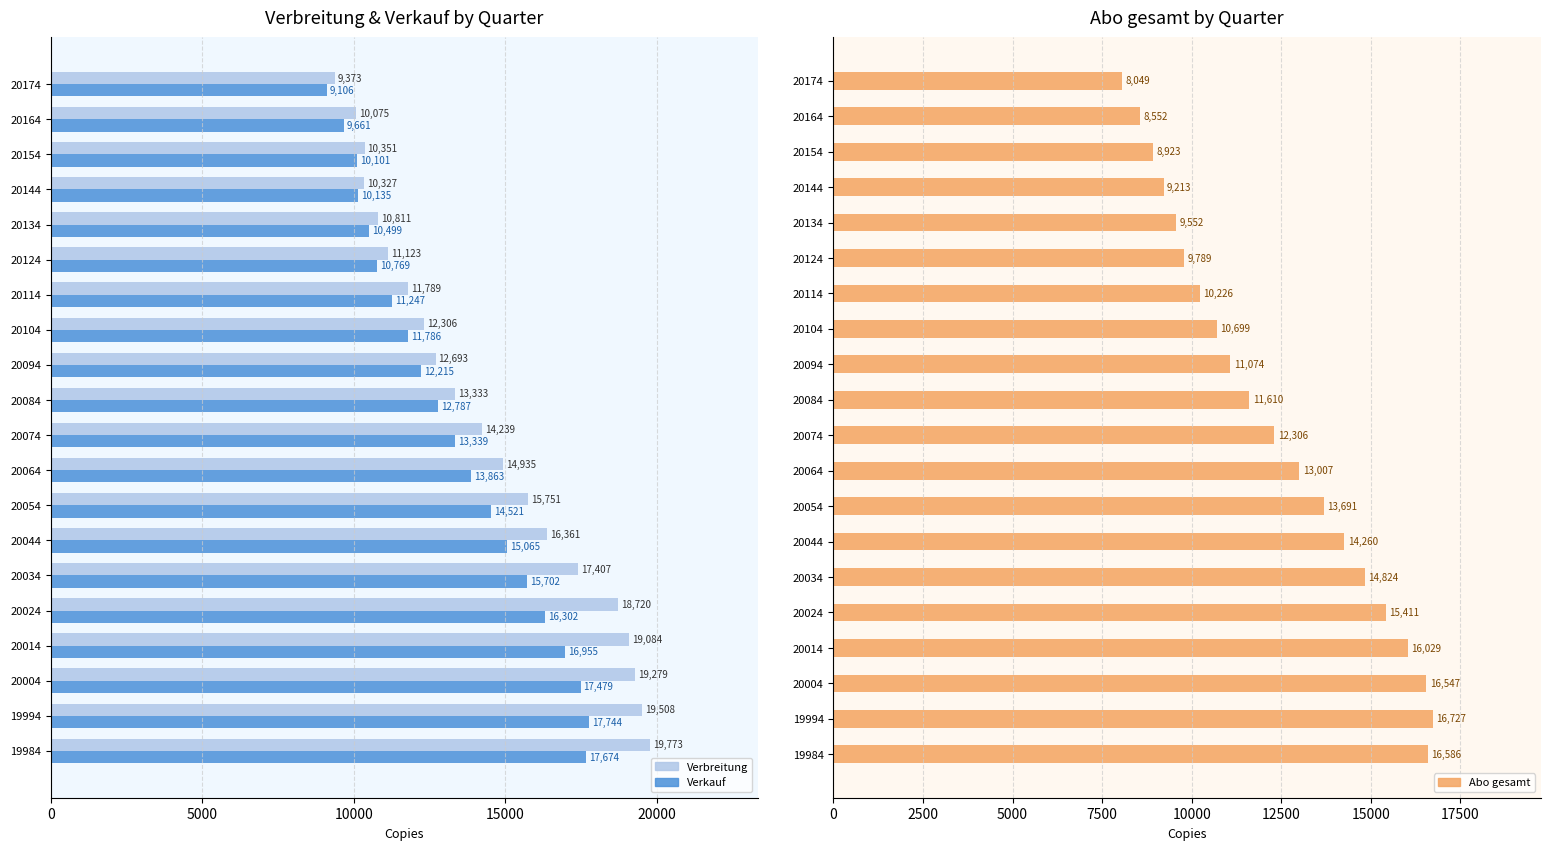

What is the minimum value for Abo gesamt?

8049